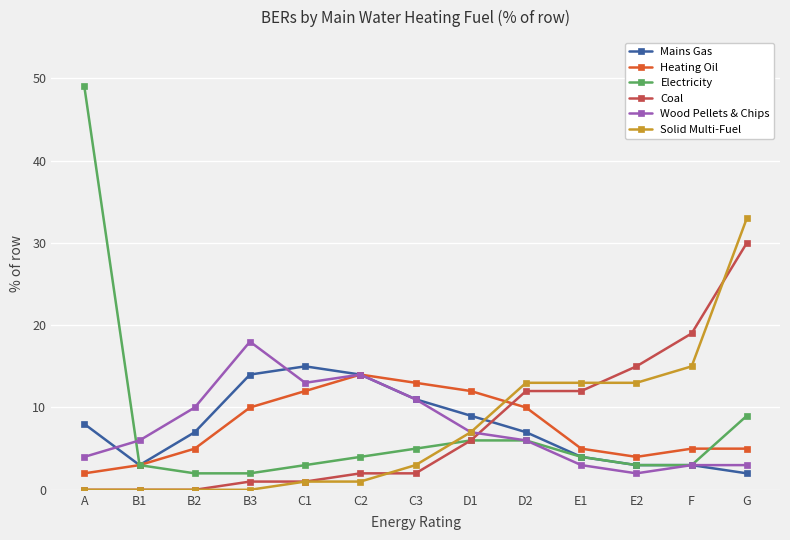

How many times do Coal and Mains Gas cross each other?

1